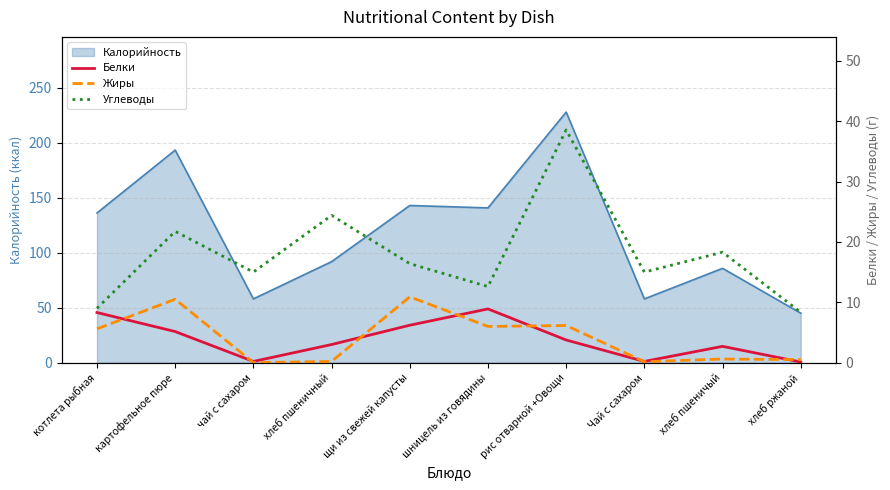

Reading right to left, extract all data points from this chart.

Белки: 0.1	2.7	0.2	3.8	8.9	6.2	3.0	0.2	5.2	8.3
Жиры: 0.5	0.6	0.1	6.2	6.0	10.9	0.2	0.0	10.5	5.6
Углеводы: 8.3	18.3	15.0	38.5	12.6	16.4	24.4	15.0	21.8	9.0